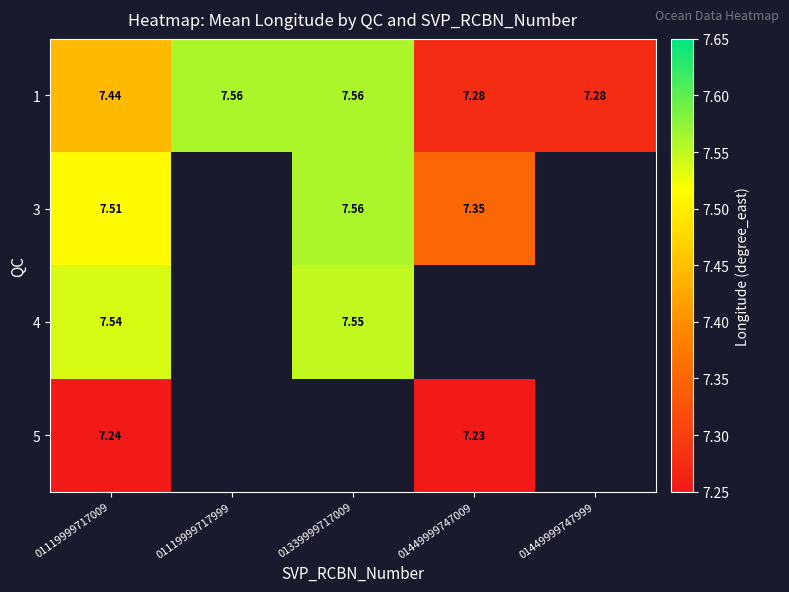

List the series in order of their peak value, highest first.

1, 3, 4, 5